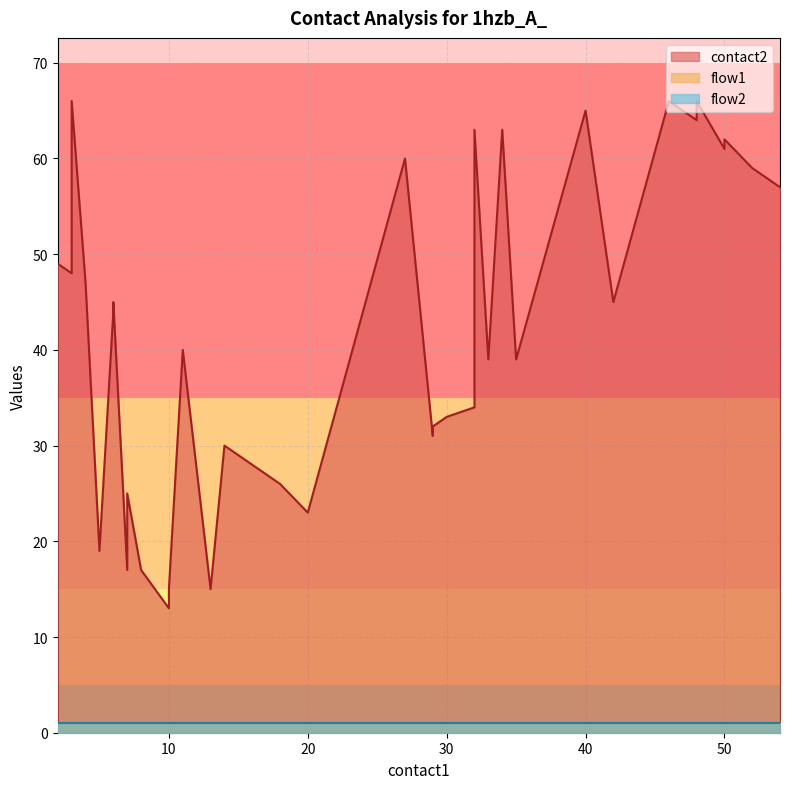

Which category has the lowest value across all series?

2